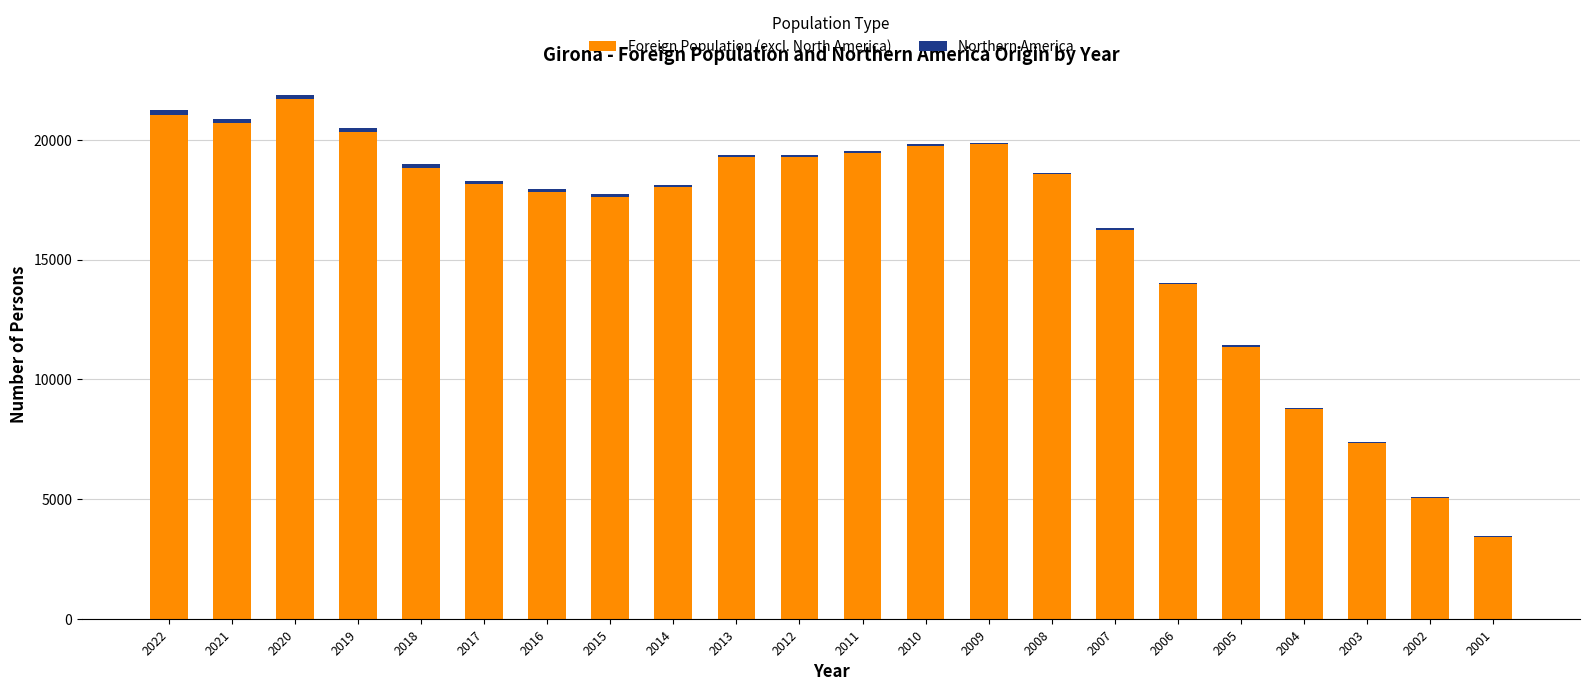

At which category is the sum across all series the highest?

2020